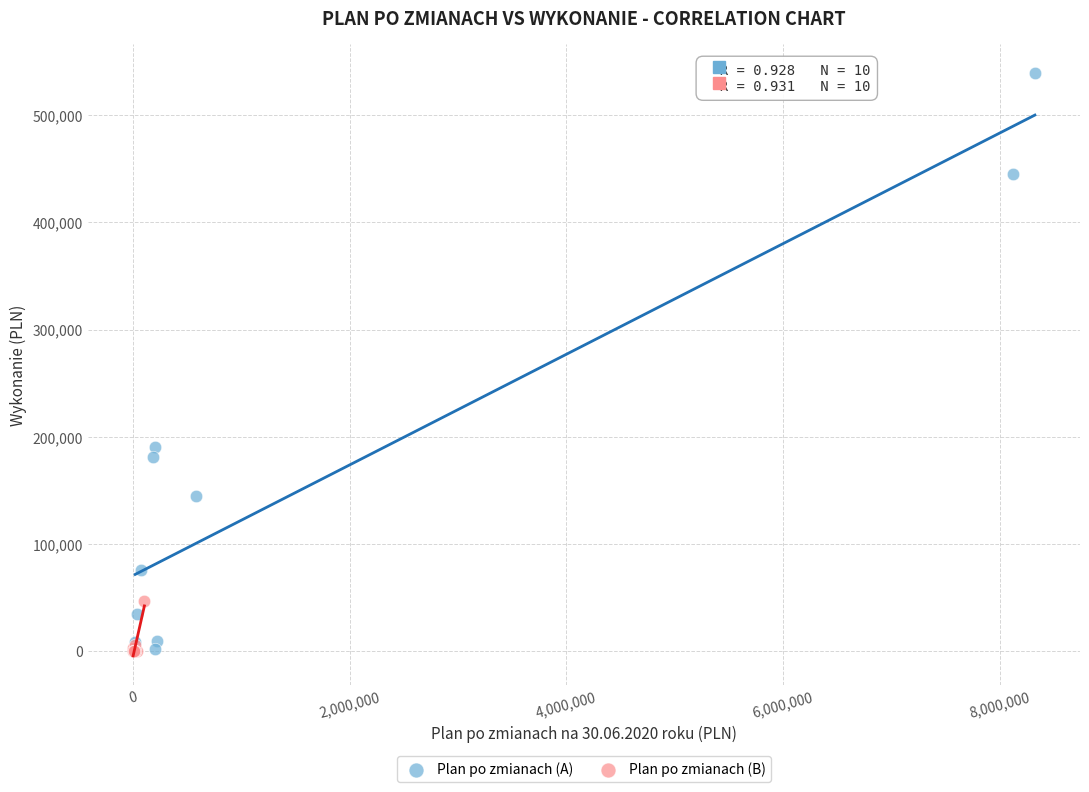

Which series has the largest Y range (max minus min)?

Plan po zmianach (A)